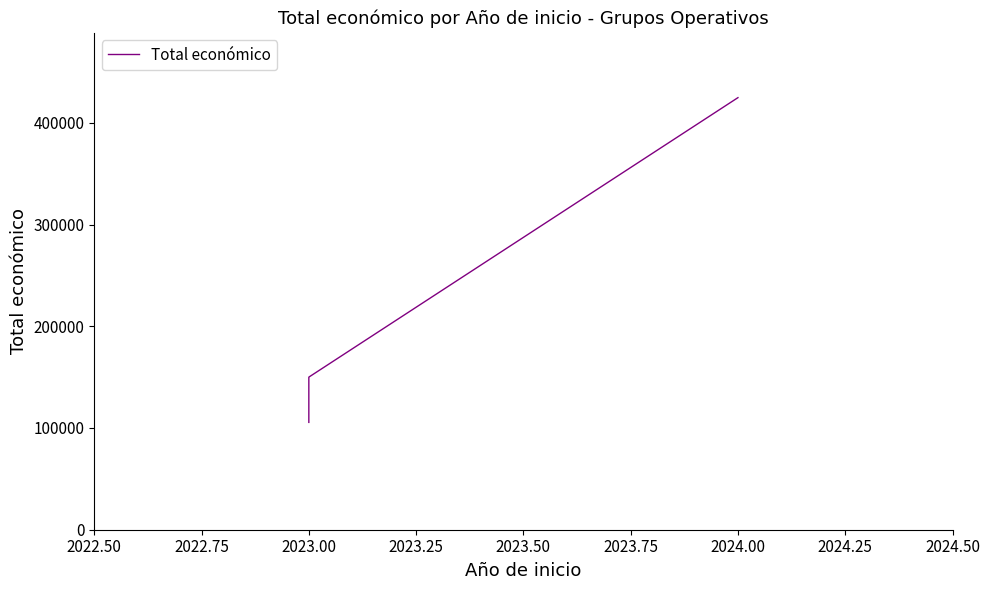

How many lines are shown in the chart?

1